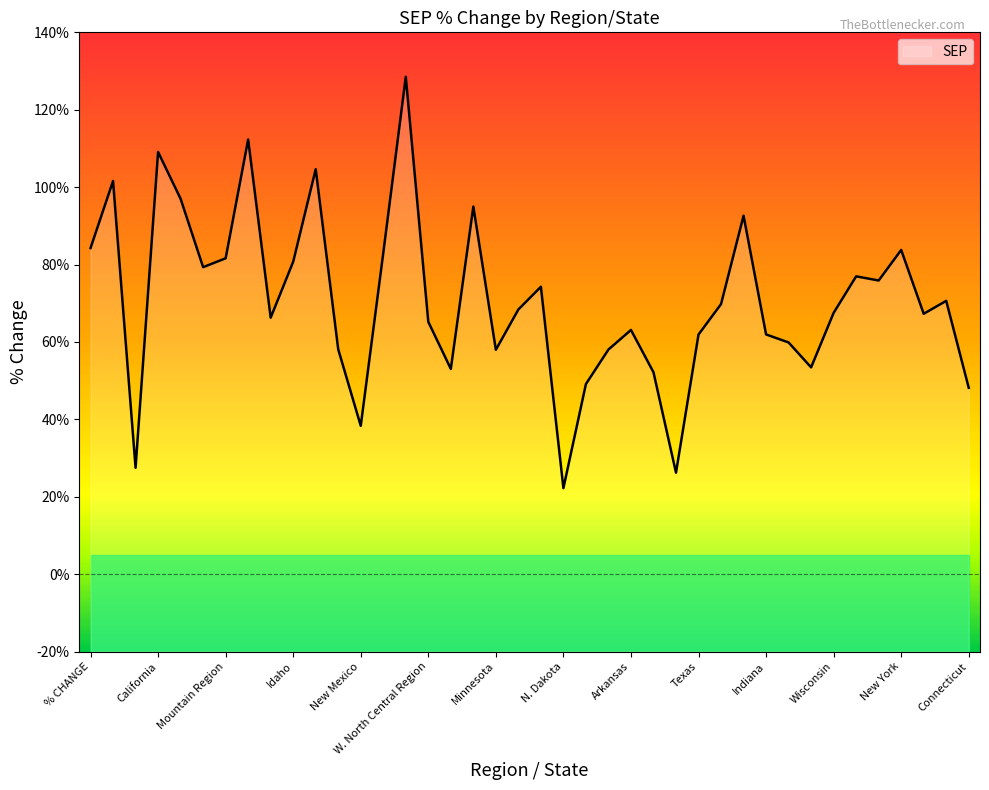

At which category does the data reach its first local valley?

Alaska